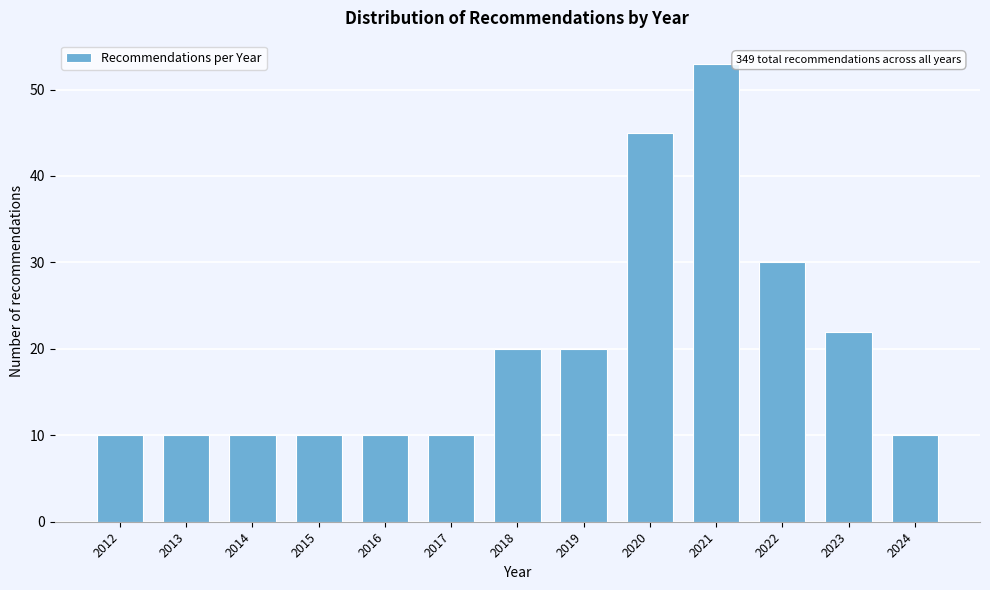

Reading right to left, list all the values displayed in this chart.

10	22	30	53	45	20	20	10	10	10	10	10	10